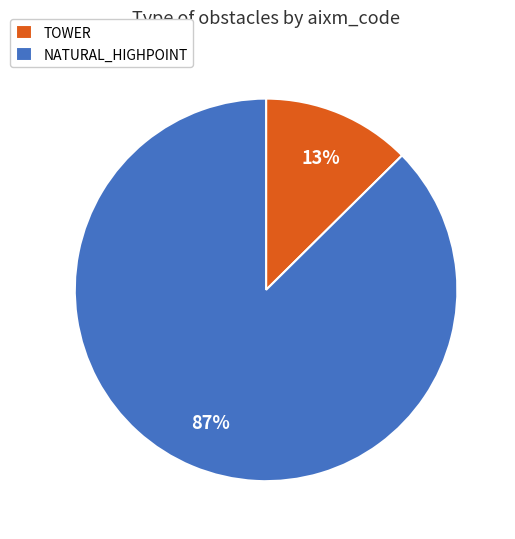

Which category has the biggest portion of the pie?

NATURAL_HIGHPOINT